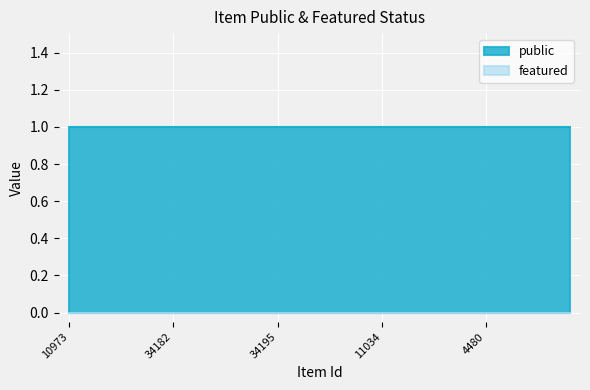

True or false: public has a value of 2 at 34182.

False